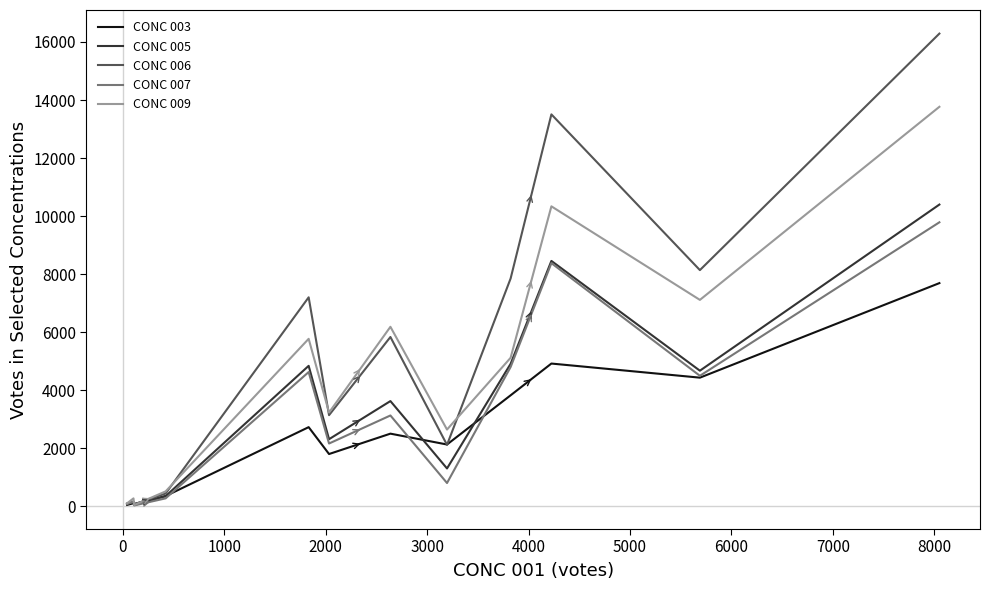

Which series has the largest total across all categories?

CONC 006